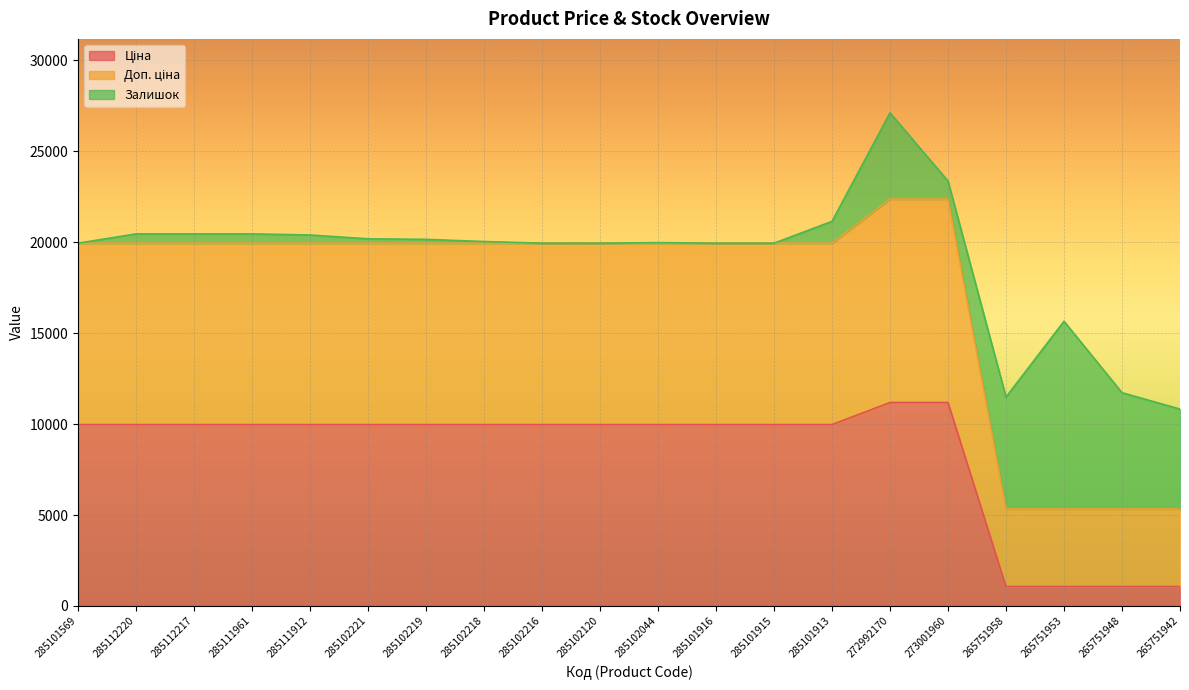

True or false: Ціна and Доп. ціна cross at least once.

False